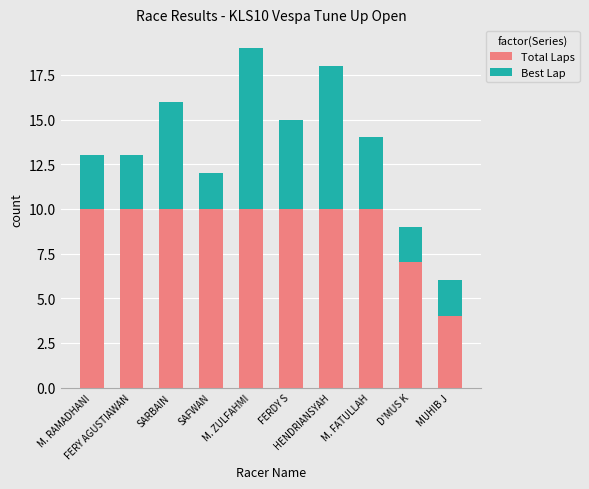

What is the maximum value for Total Laps?

10